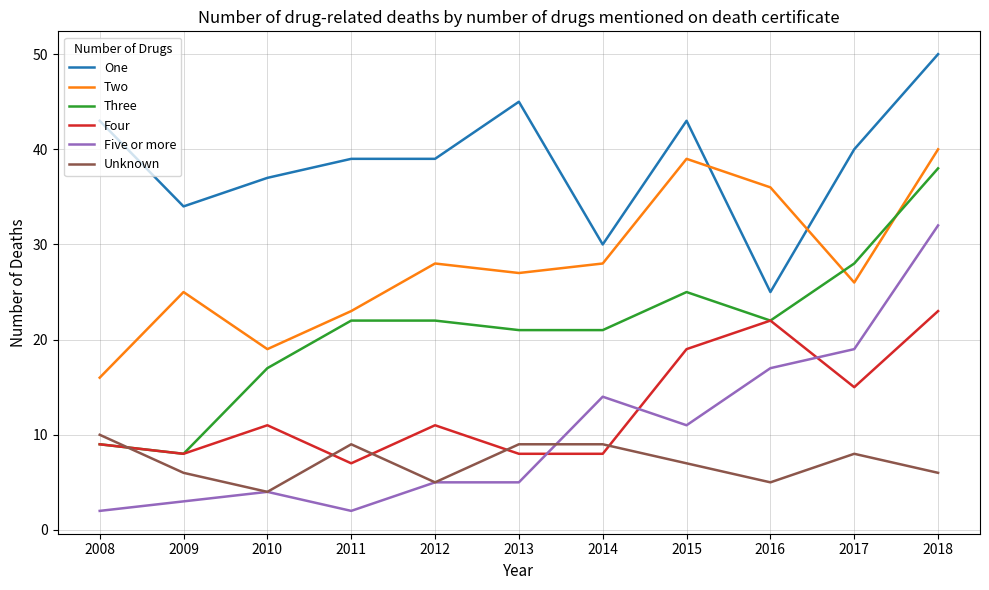

At how many categories does at least one series exceed 49?

1